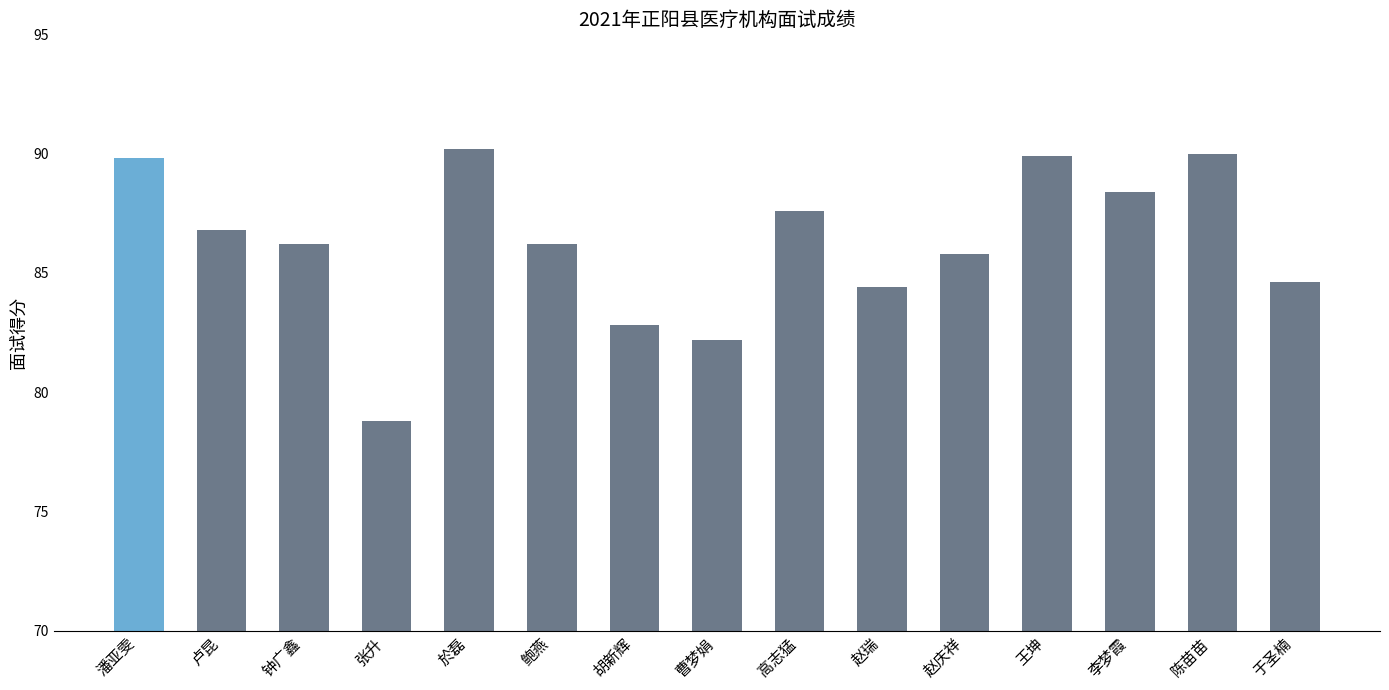

Approximately how many times larger is the value at 高志猛 compared to 曹梦娟?

1.1